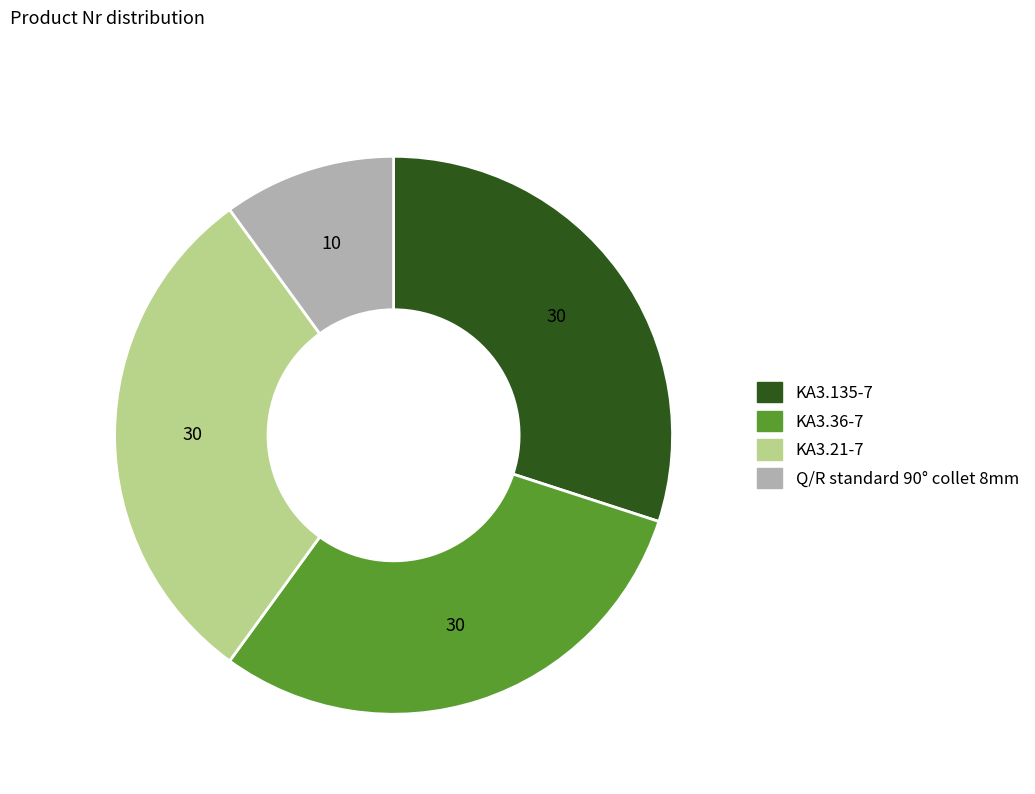

What is the ratio of the value at KA3.135-7 to the value at Q/R standard 90° collet 8mm?

3.0